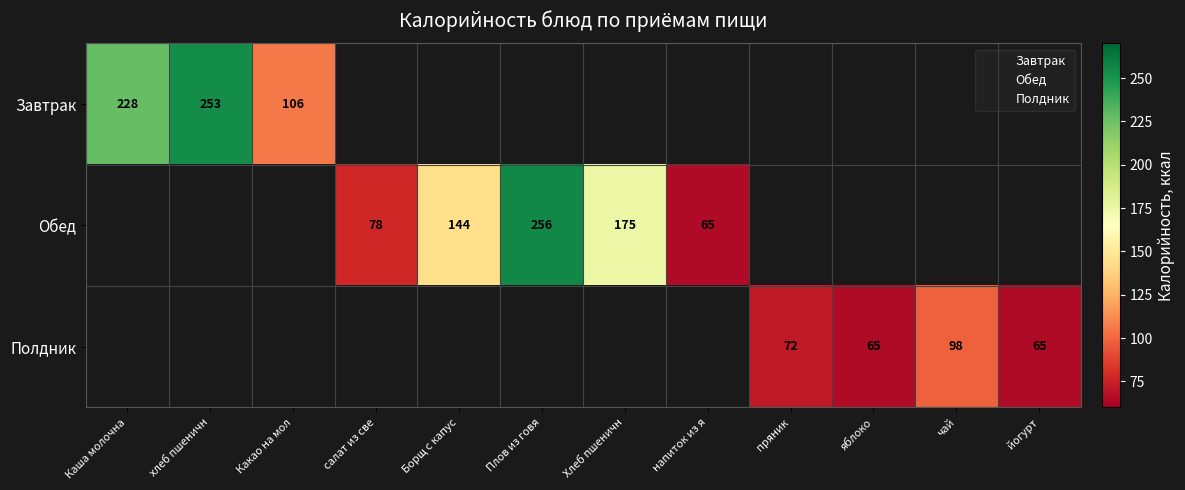

What is the difference between the maximum and minimum values in the Завтрак series?

147.4